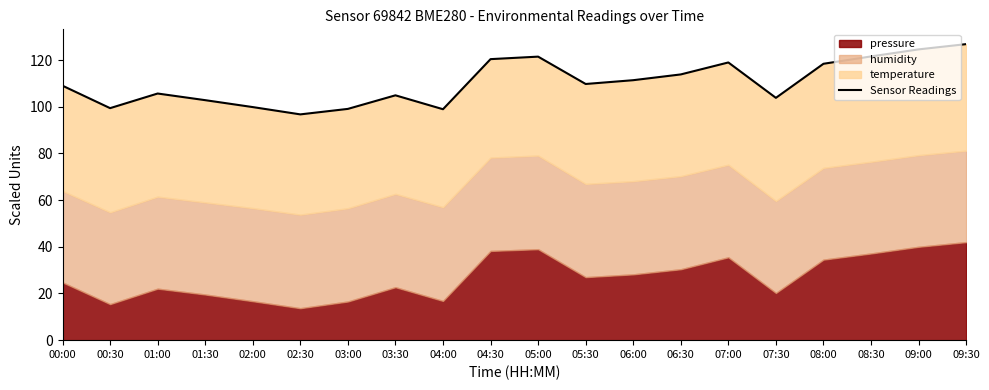

True or false: the data shows 98.9 at 04:00.

True